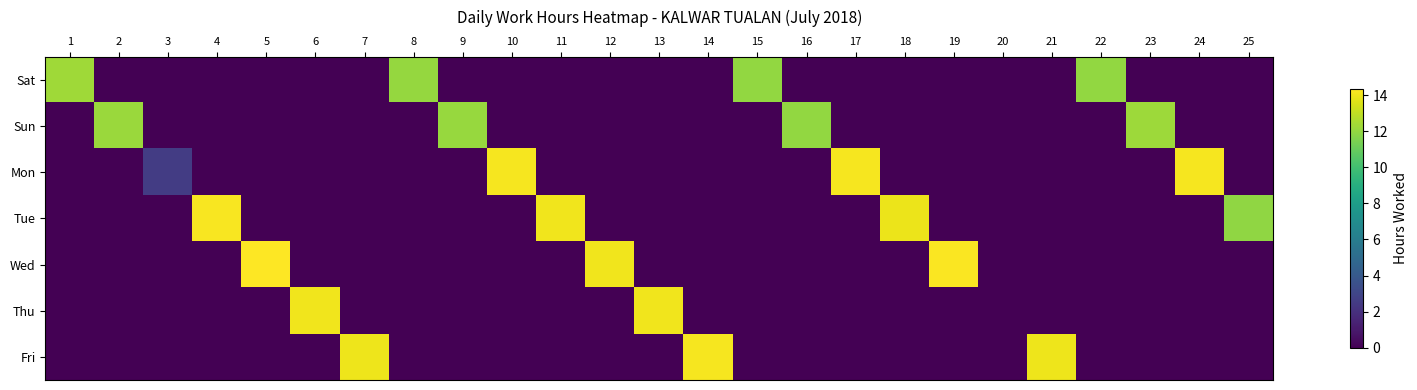

Reading left to right, what are all the values shown in this chart?

Sat: 1=12.3	2=0.0	3=0.0	4=0.0	5=0.0	6=0.0	7=0.0	8=12.0	9=0.0	10=0.0	11=0.0	12=0.0	13=0.0	14=0.0	15=12.0	16=0.0	17=0.0	18=0.0	19=0.0	20=0.0	21=0.0	22=12.0	23=0.0	24=0.0	25=0.0
Sun: 1=0.0	2=12.2	3=0.0	4=0.0	5=0.0	6=0.0	7=0.0	8=0.0	9=12.1	10=0.0	11=0.0	12=0.0	13=0.0	14=0.0	15=0.0	16=12.0	17=0.0	18=0.0	19=0.0	20=0.0	21=0.0	22=0.0	23=12.2	24=0.0	25=0.0
Mon: 1=0.0	2=0.0	3=2.5	4=0.0	5=0.0	6=0.0	7=0.0	8=0.0	9=0.0	10=14.1	11=0.0	12=0.0	13=0.0	14=0.0	15=0.0	16=0.0	17=14.1	18=0.0	19=0.0	20=0.0	21=0.0	22=0.0	23=0.0	24=14.1	25=0.0
Tue: 1=0.0	2=0.0	3=0.0	4=14.2	5=0.0	6=0.0	7=0.0	8=0.0	9=0.0	10=0.0	11=14.1	12=0.0	13=0.0	14=0.0	15=0.0	16=0.0	17=0.0	18=13.9	19=0.0	20=0.0	21=0.0	22=0.0	23=0.0	24=0.0	25=11.9
Wed: 1=0.0	2=0.0	3=0.0	4=0.0	5=14.3	6=0.0	7=0.0	8=0.0	9=0.0	10=0.0	11=0.0	12=14.0	13=0.0	14=0.0	15=0.0	16=0.0	17=0.0	18=0.0	19=14.2	20=0.0	21=0.0	22=0.0	23=0.0	24=0.0	25=0.0
Thu: 1=0.0	2=0.0	3=0.0	4=0.0	5=0.0	6=14.0	7=0.0	8=0.0	9=0.0	10=0.0	11=0.0	12=0.0	13=14.0	14=0.0	15=0.0	16=0.0	17=0.0	18=0.0	19=0.0	20=0.0	21=0.0	22=0.0	23=0.0	24=0.0	25=0.0
Fri: 1=0.0	2=0.0	3=0.0	4=0.0	5=0.0	6=0.0	7=14.0	8=0.0	9=0.0	10=0.0	11=0.0	12=0.0	13=0.0	14=14.2	15=0.0	16=0.0	17=0.0	18=0.0	19=0.0	20=0.0	21=14.0	22=0.0	23=0.0	24=0.0	25=0.0